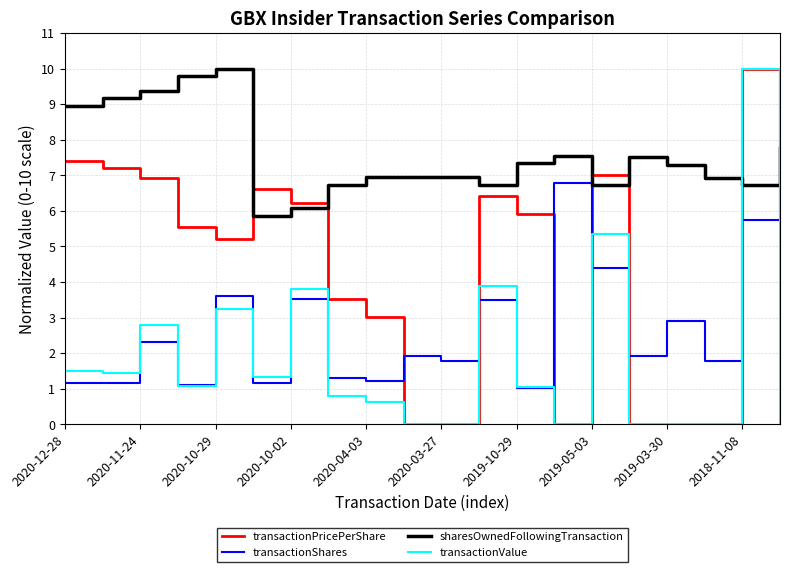

Rank the series by their average value, from highest to lowest.

sharesOwnedFollowingTransaction, transactionPricePerShare, transactionShares, transactionValue